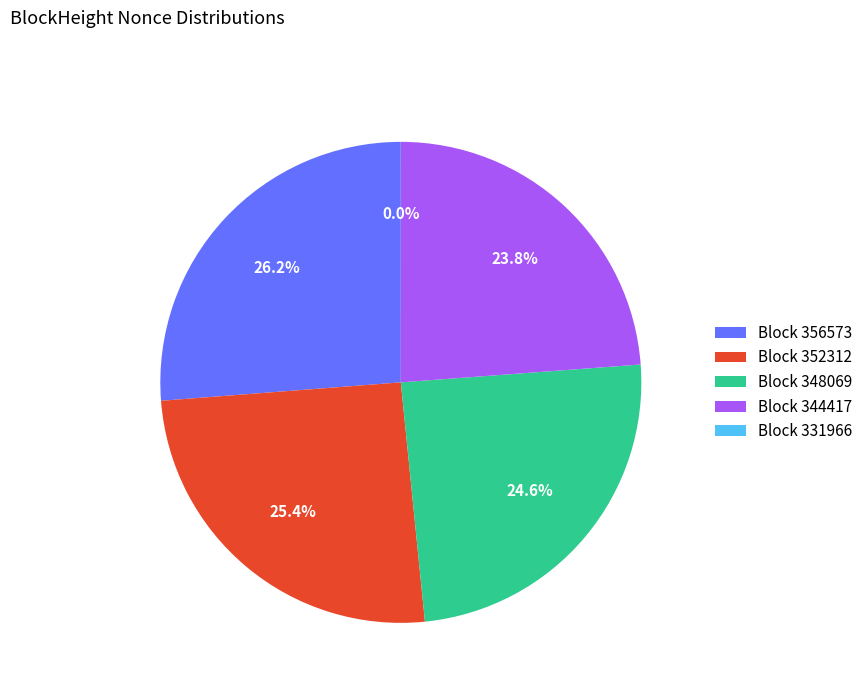

Is the sum of Block 348069 and Block 344417 greater than half?

No